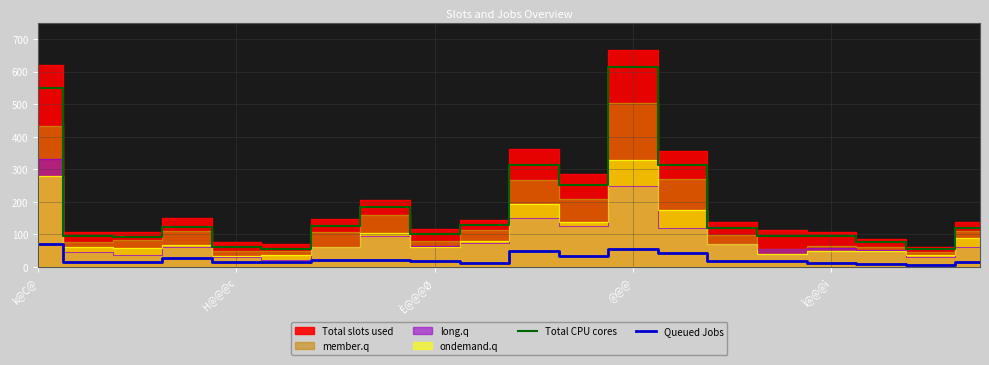

What value does the Queued Jobs series have at 6, to the nearest 5?

20